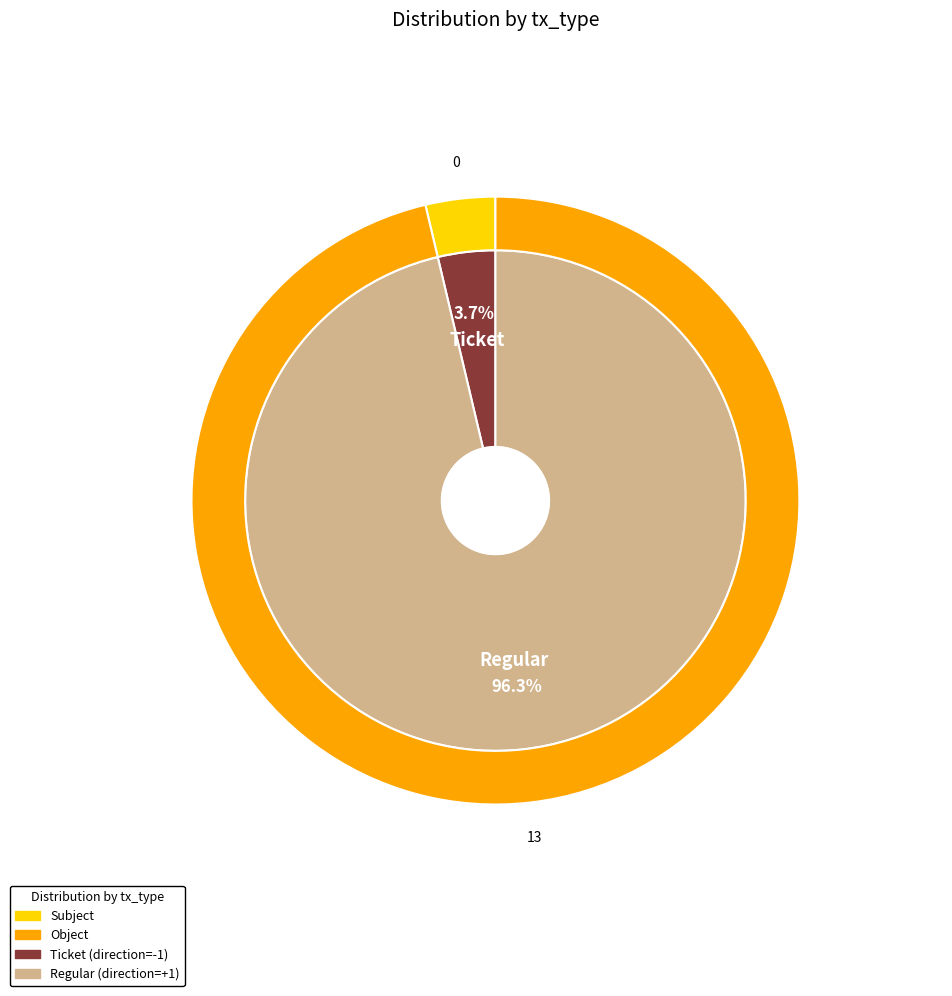

To the nearest percent, what is the difference between the largest and smallest slice percentages?

100%